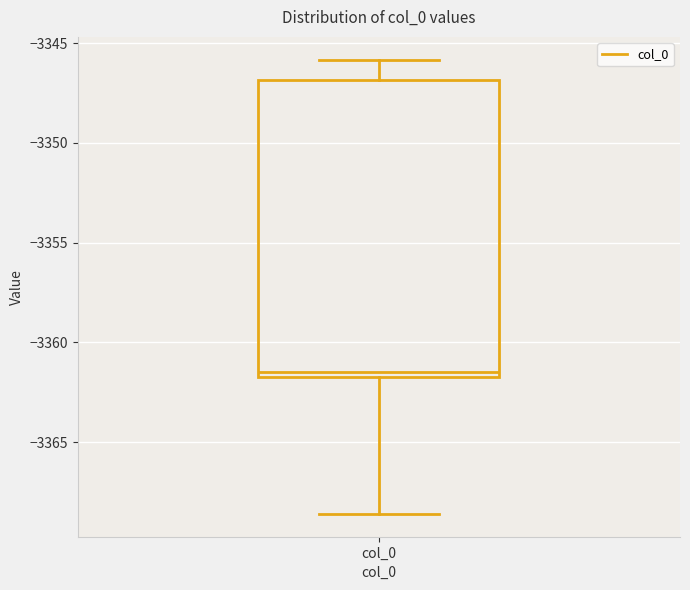

Where does the lower whisker of the box for col_0 end on the y-axis? The values are not printed on the chart, so give them approximately, as read against the axis.

-3368.5